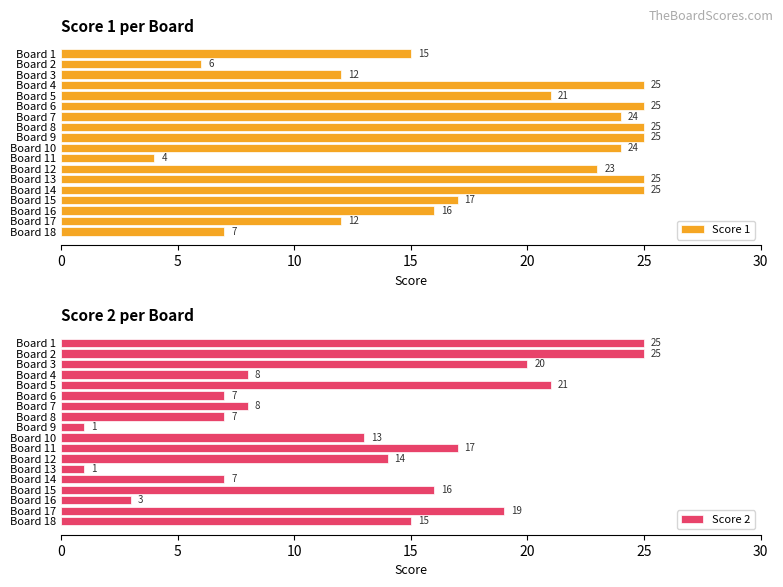

Reading left to right, what are all the values shown in this chart?

Score 1: 15	6	12	25	21	25	24	25	25	24	4	23	25	25	17	16	12	7
Score 2: 25	25	20	8	21	7	8	7	1	13	17	14	1	7	16	3	19	15